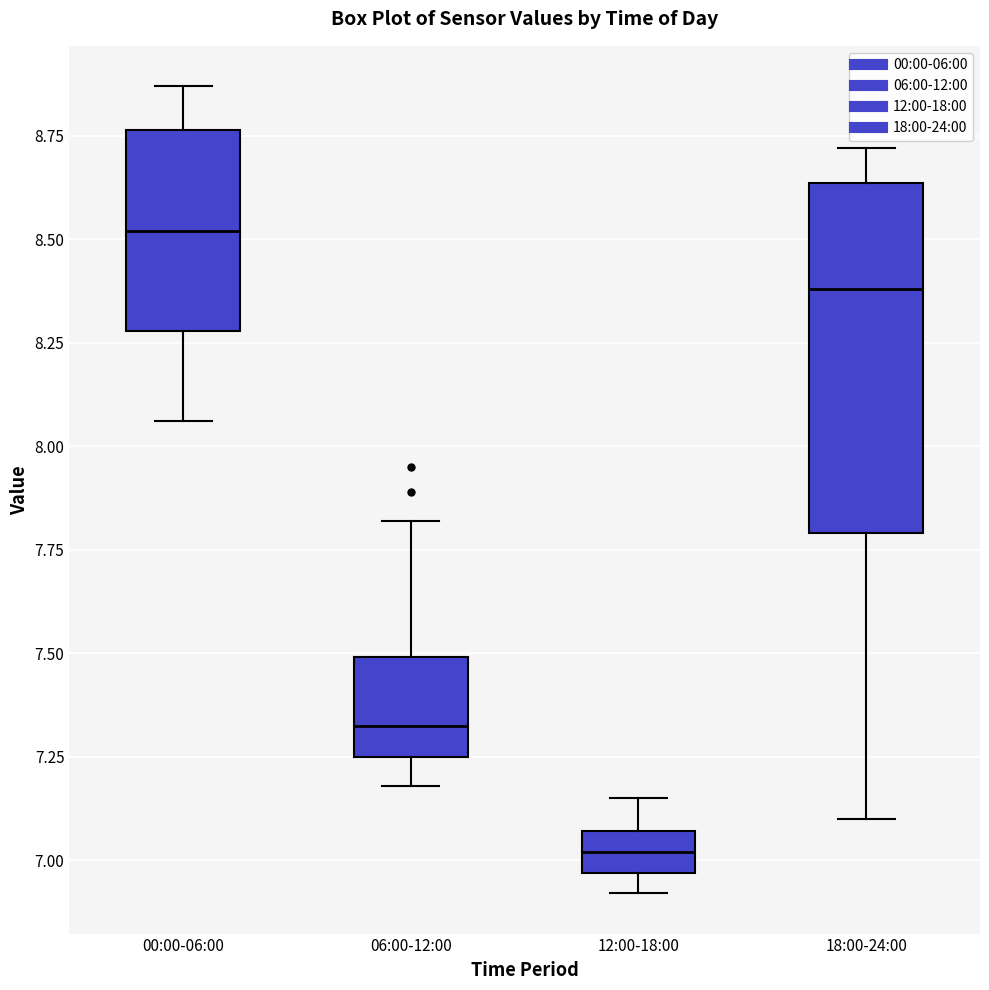

Reading left to right, read every box against the y-axis: the position of its median line, the range the box covers, and the ends of its whiskers. The values are not printed on the chart, so give them approximately, as read against the axis.

00:00-06:00: median 8.50, box 8.30 to 8.75, whiskers 8.05 to 8.85
06:00-12:00: median 7.35, box 7.25 to 7.50, whiskers 7.20 to 7.80
12:00-18:00: median 7.00, box 6.95 to 7.05, whiskers 6.90 to 7.15
18:00-24:00: median 8.40, box 7.80 to 8.65, whiskers 7.10 to 8.70